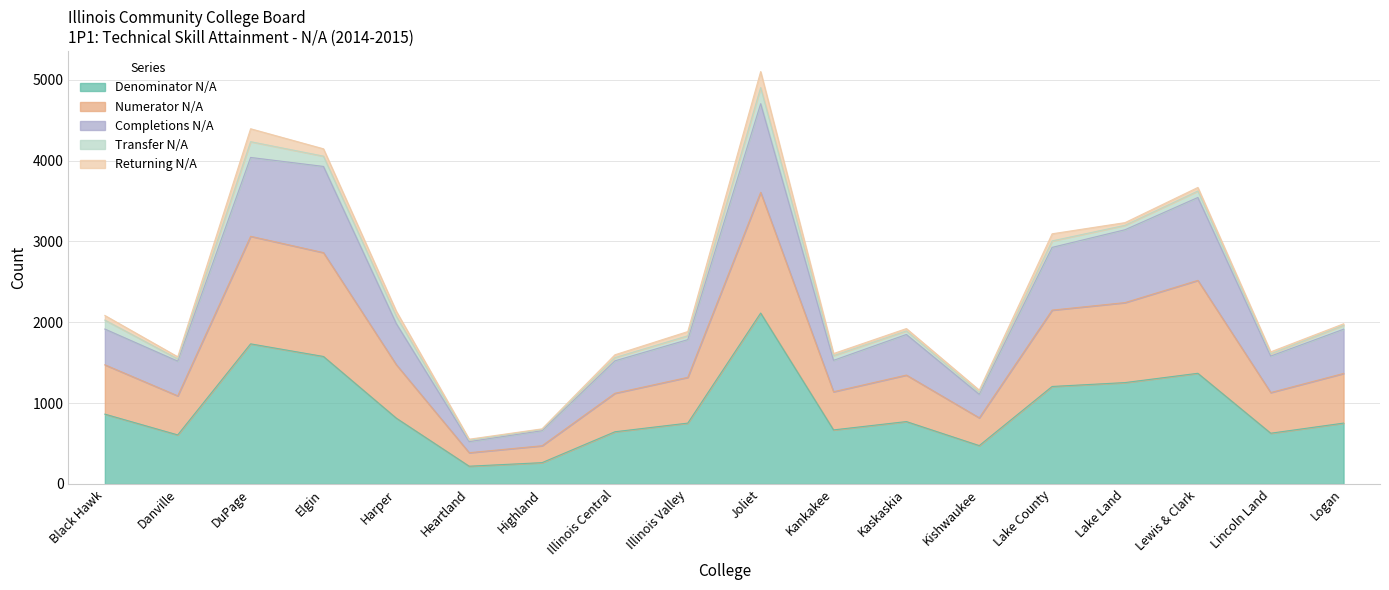

True or false: Completions N/A and Numerator N/A intersect in this chart.

False